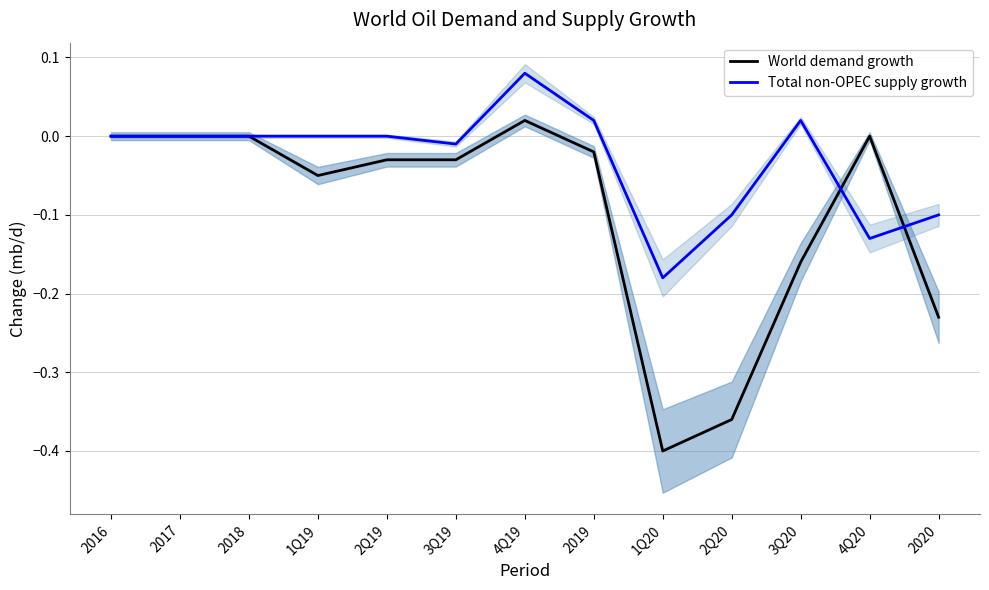

List the series in order of their peak value, lowest first.

World demand growth, Total non-OPEC supply growth